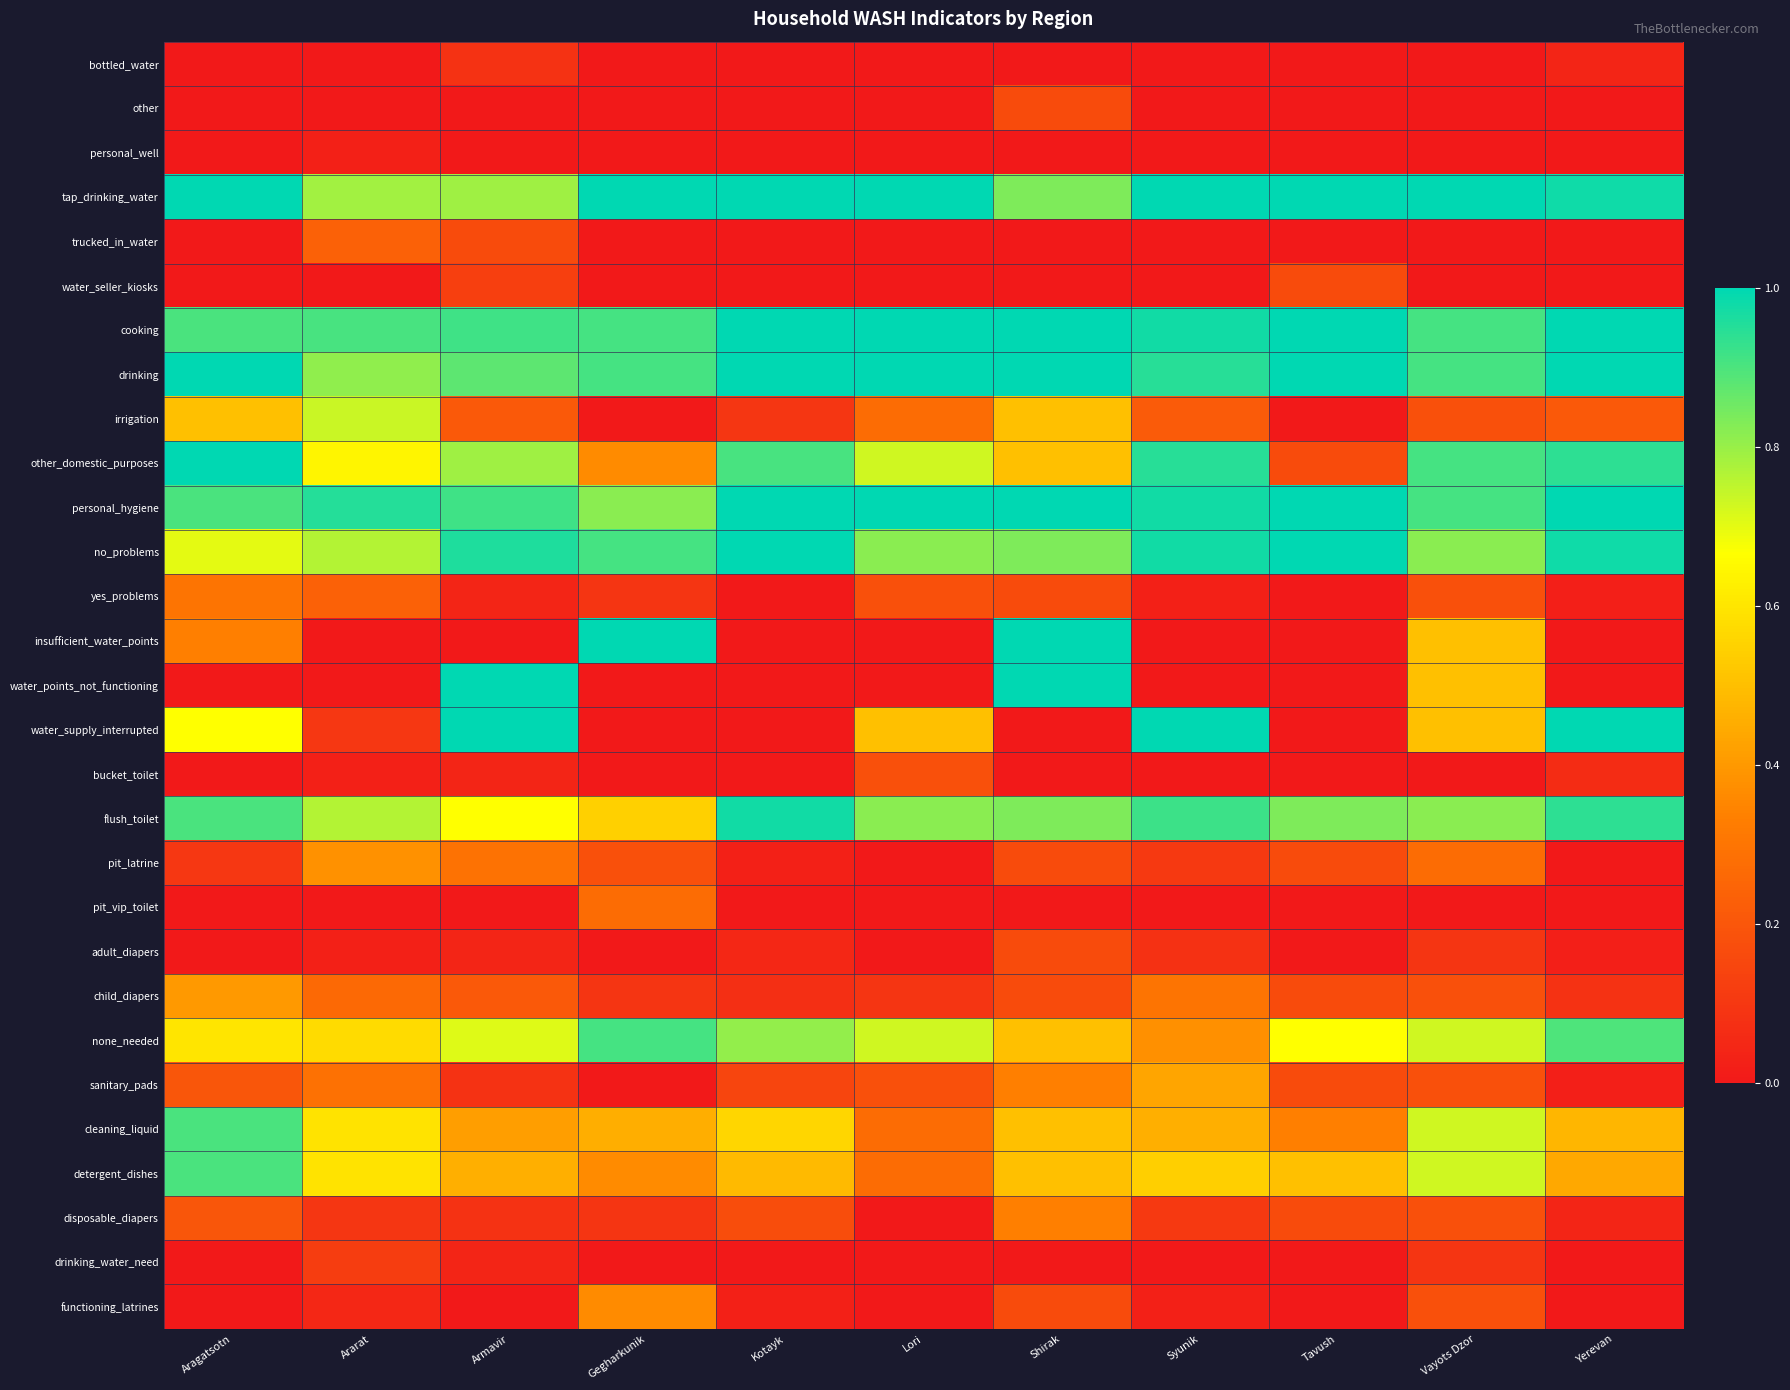

Which category has the lowest value across all series?

Aragatsotn